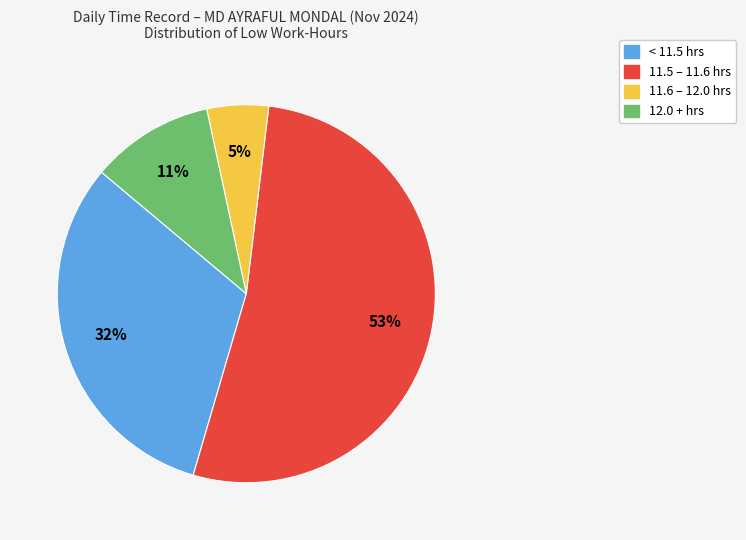

Is there a majority slice in this chart?

Yes